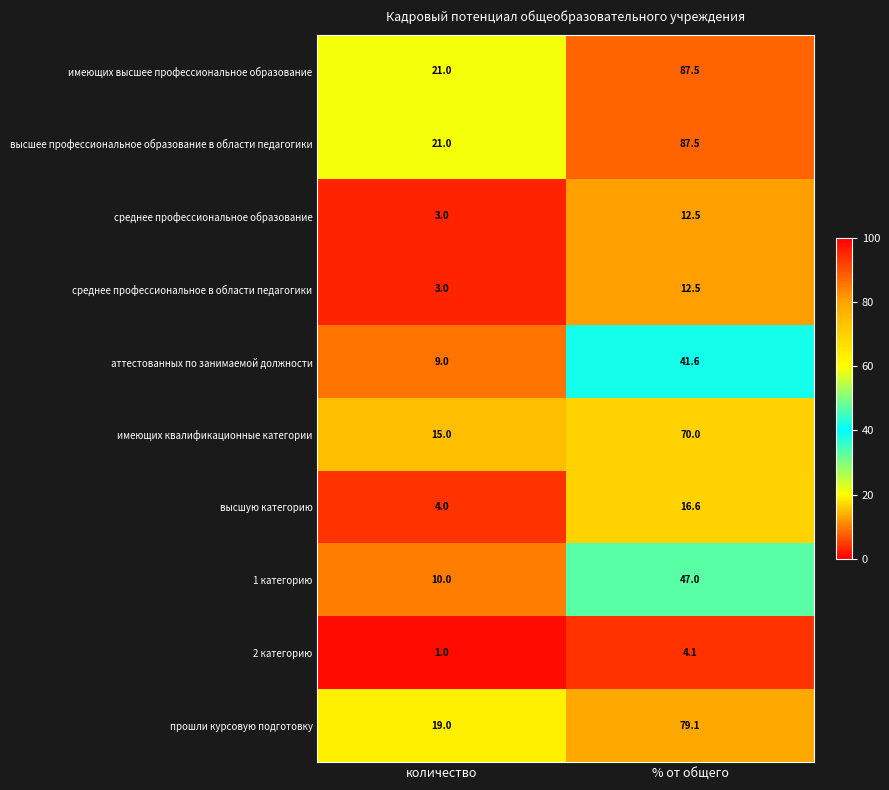

What is the lowest value of the среднее профессиональное в области педагогики series?

3.0